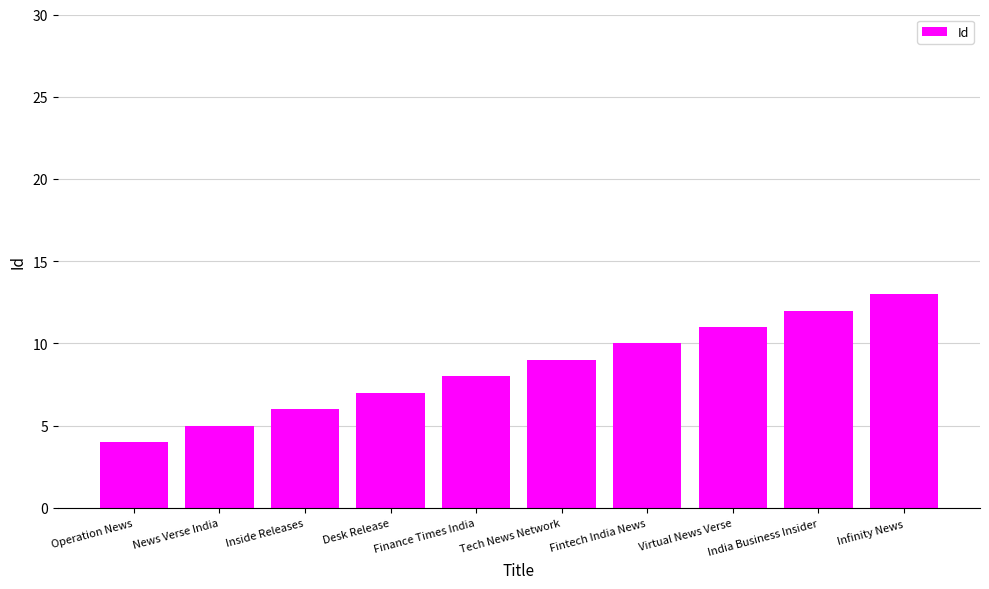

How many distinct data groups are displayed?

1